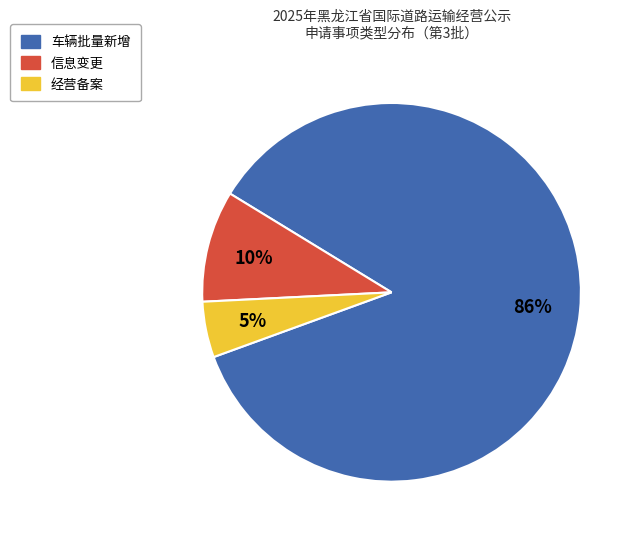

To the nearest percent, what is the average slice percentage?

33%